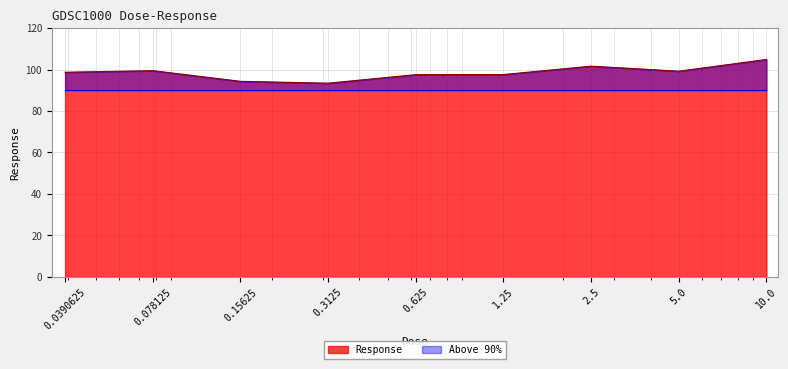

Between 0.625 and 0.3125, which is larger?

0.625